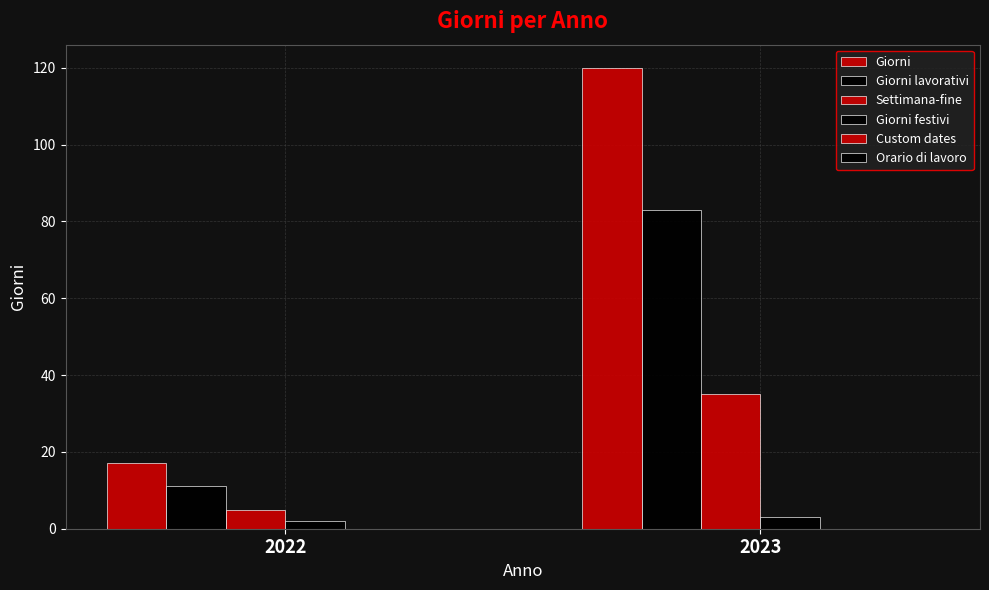

Count the number of data series in this chart.

4